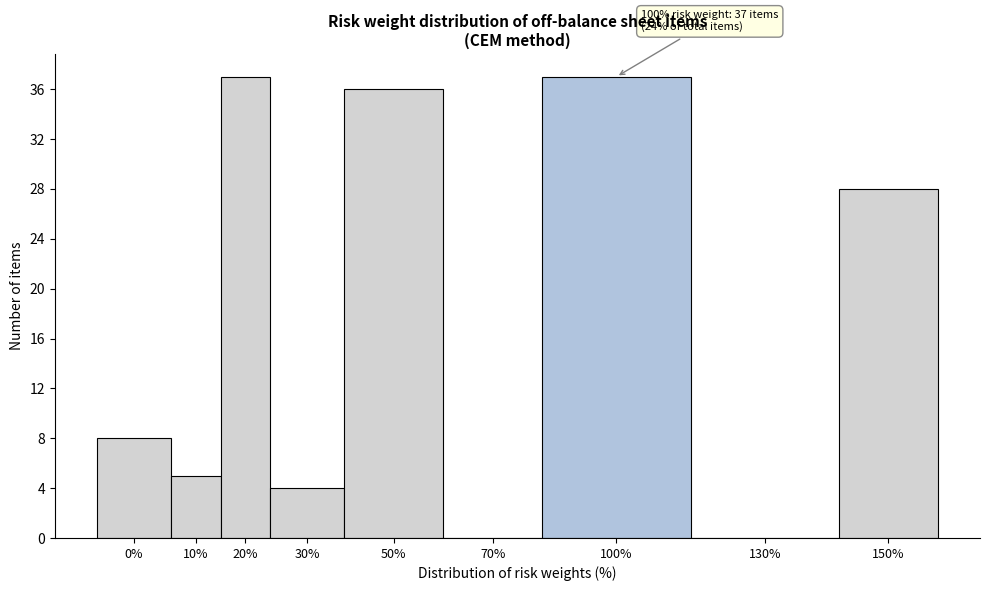

Reading left to right, extract all data points from this chart.

0%=8	10%=5	20%=37	30%=4	50%=36	70%=0	100%=37	130%=0	150%=28